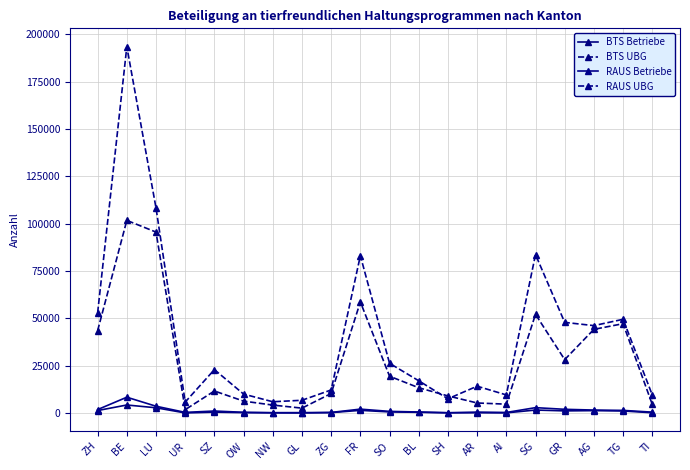

At which category is the sum across all series the highest?

BE